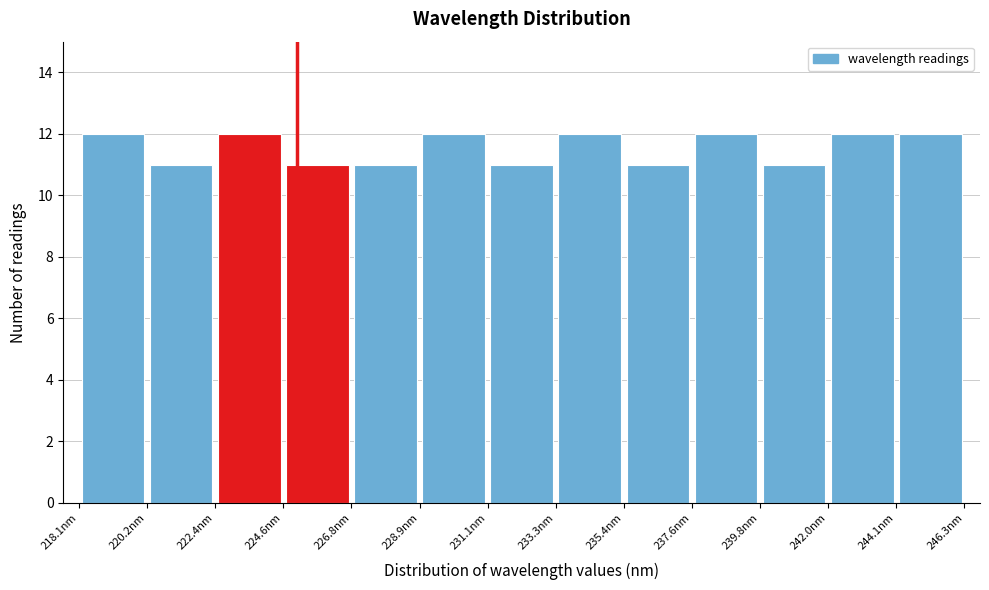

Reading left to right, list every bar in this chart as the range it spans on the x-axis followed by its height. Neither the bar edges nor the heights are printed on the chart, so give them approximately, as read against the axes.

218.0 to 220.0: 12
220.0 to 222.5: 11
222.5 to 224.5: 12
224.5 to 227.0: 11
227.0 to 229.0: 11
229.0 to 231.0: 12
231.0 to 233.5: 11
233.5 to 235.5: 12
235.5 to 237.5: 11
237.5 to 240.0: 12
240.0 to 242.0: 11
242.0 to 244.0: 12
244.0 to 246.5: 12